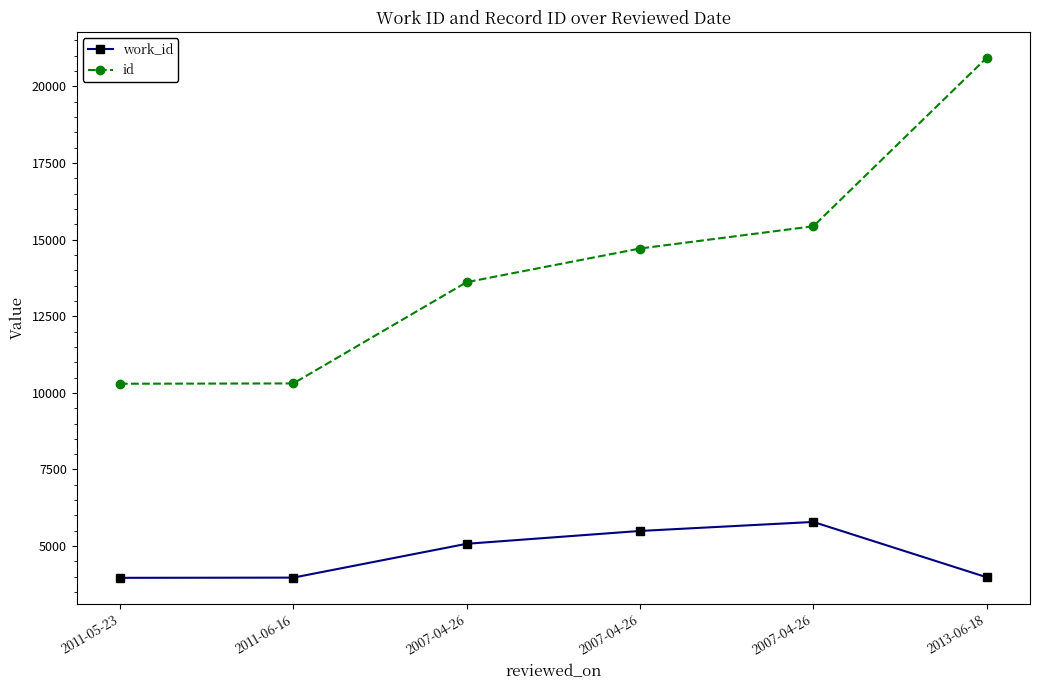

What is the maximum value shown in the chart?

20933